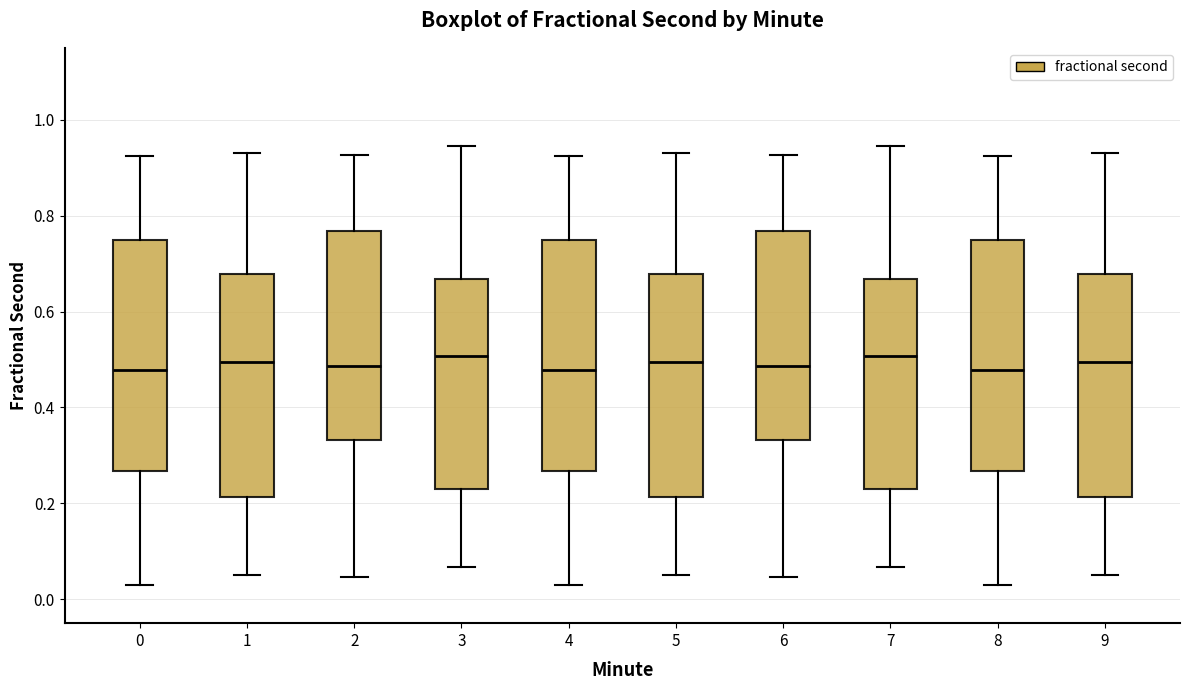

Reading left to right, transcribe this box plot: for each box, give where its median line is, the range the box spans, and where its two whiskers end, as read against the y-axis. The values are not printed on the chart, so give them approximately, as read against the axis.

0: median 0.48, box 0.26 to 0.74, whiskers 0.02 to 0.92
1: median 0.50, box 0.22 to 0.68, whiskers 0.06 to 0.94
2: median 0.48, box 0.34 to 0.76, whiskers 0.04 to 0.92
3: median 0.50, box 0.24 to 0.66, whiskers 0.06 to 0.94
4: median 0.48, box 0.26 to 0.74, whiskers 0.02 to 0.92
5: median 0.50, box 0.22 to 0.68, whiskers 0.06 to 0.94
6: median 0.48, box 0.34 to 0.76, whiskers 0.04 to 0.92
7: median 0.50, box 0.24 to 0.66, whiskers 0.06 to 0.94
8: median 0.48, box 0.26 to 0.74, whiskers 0.02 to 0.92
9: median 0.50, box 0.22 to 0.68, whiskers 0.06 to 0.94